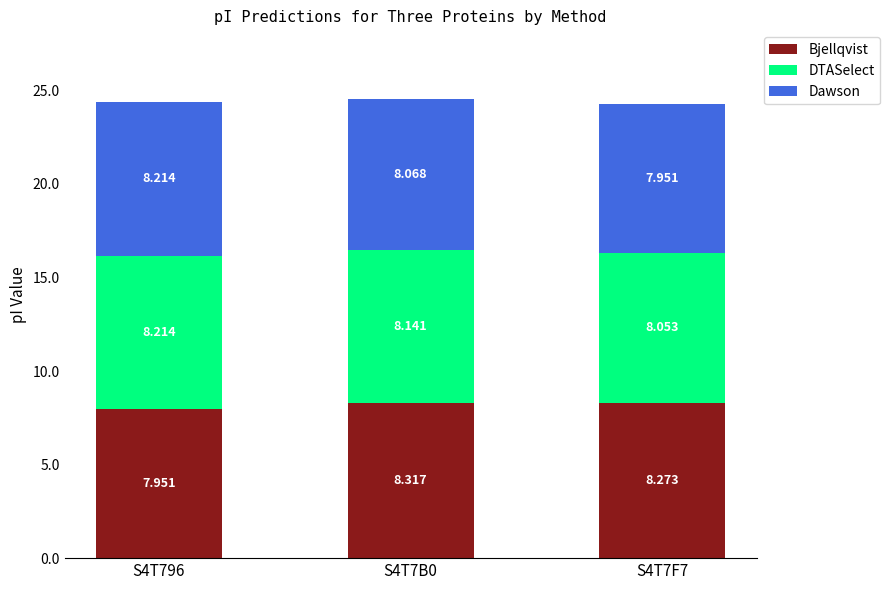

What is the sum of the Dawson values at S4T796 and S4T7F7?

16.2